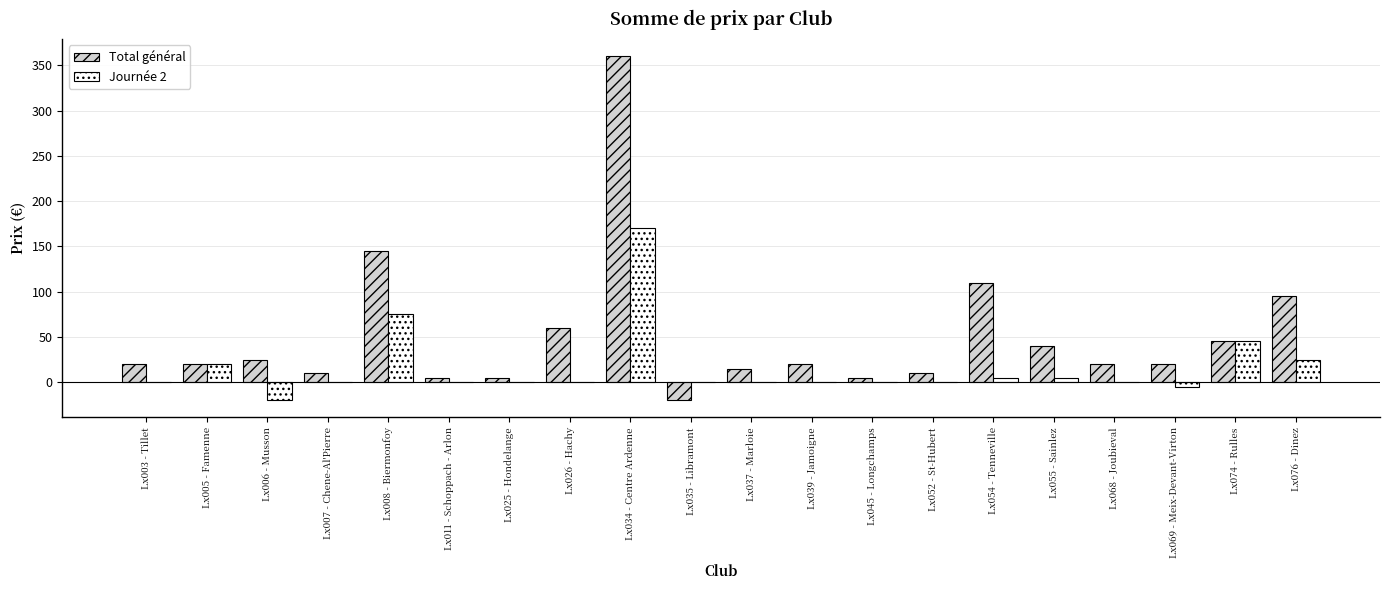

Where is Total général nearest to the value 170?

Lx008 - Biermonfoy